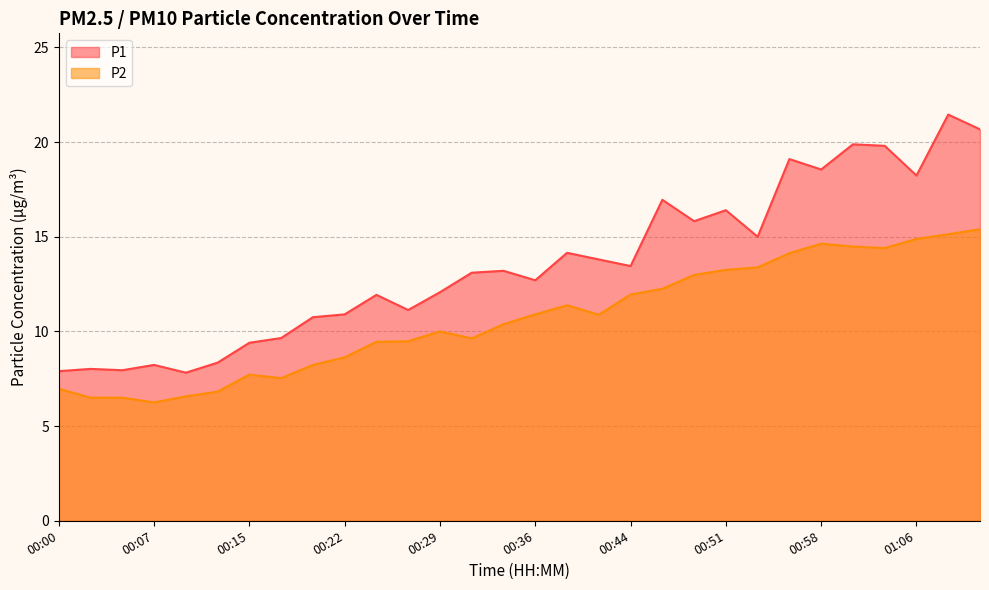

True or false: P2 and P1 cross at least once.

False